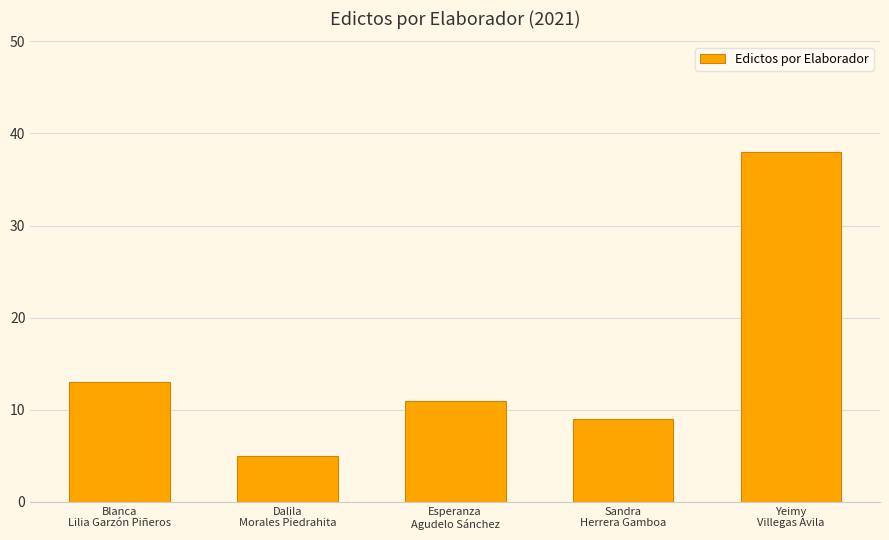

What is the change in value from Dalila
Morales Piedrahita to Sandra
Herrera Gamboa?

+4